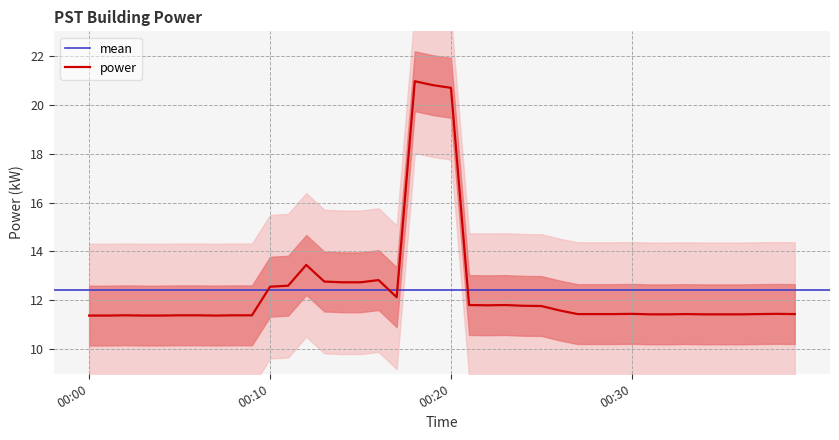

The chart shows a value of 11.4 at 2022-06-02T00:33:00. True or false?

True